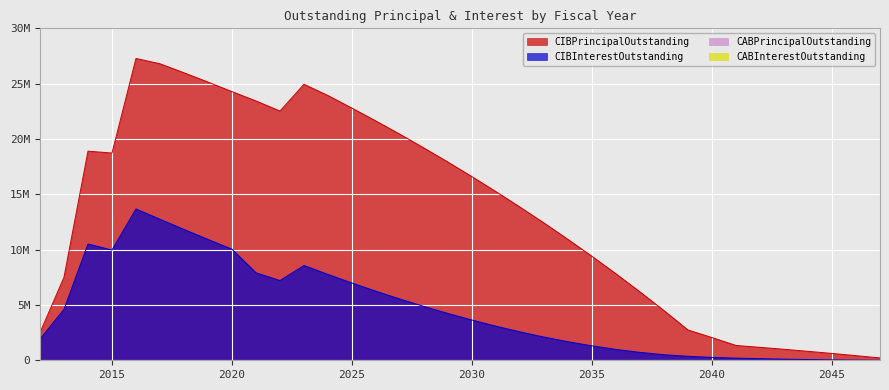

Reading left to right, transcribe all the data shown in this chart.

CIBPrincipalOutstanding: 2500000.0	7500000.0	18900000.0	18730000.0	27280000.0	26800000.0	25985000.0	25145000.0	24280000.0	23440000.0	22525000.0	24945000.0	23925000.0	22790000.0	21625000.0	20425000.0	19185000.0	17910000.0	16595000.0	15240000.0	13845000.0	12410000.0	10925000.0	9395000.0	7815000.0	6180000.0	4490000.0	2740000.0	2055000.0	1340000.0	1170000.0	995000.0	810000.0	620000.0	420000.0	215000.0
CIBInterestOutstanding: 1916910.0	4601362.5	10508448.8	9964766.2	13678508.3	12745043.3	11825322.0	10923278.3	10039962.0	7905850.2	7206518.2	8565777.0	7758978.2	6982784.5	6240284.5	5533109.4	4862978.2	4230265.7	3635537.5	3080503.2	2567534.4	2099240.6	1677815.6	1305400.0	983737.5	715018.8	504400.0	359800.0	263900.0	196000.0	145800.0	102500.0	66400.0	37800.0	17000.0	4300.0